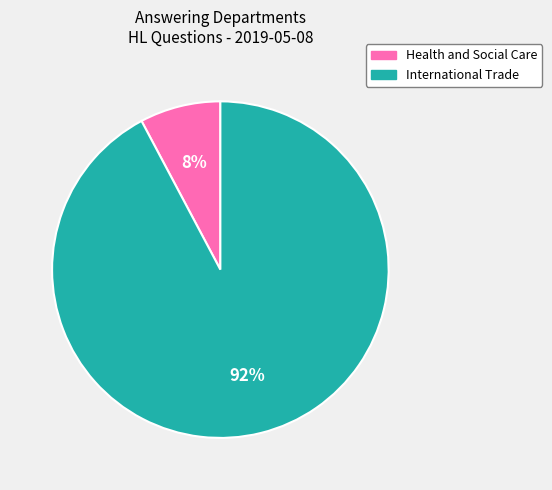

Is Health and Social Care the majority of the pie?

No